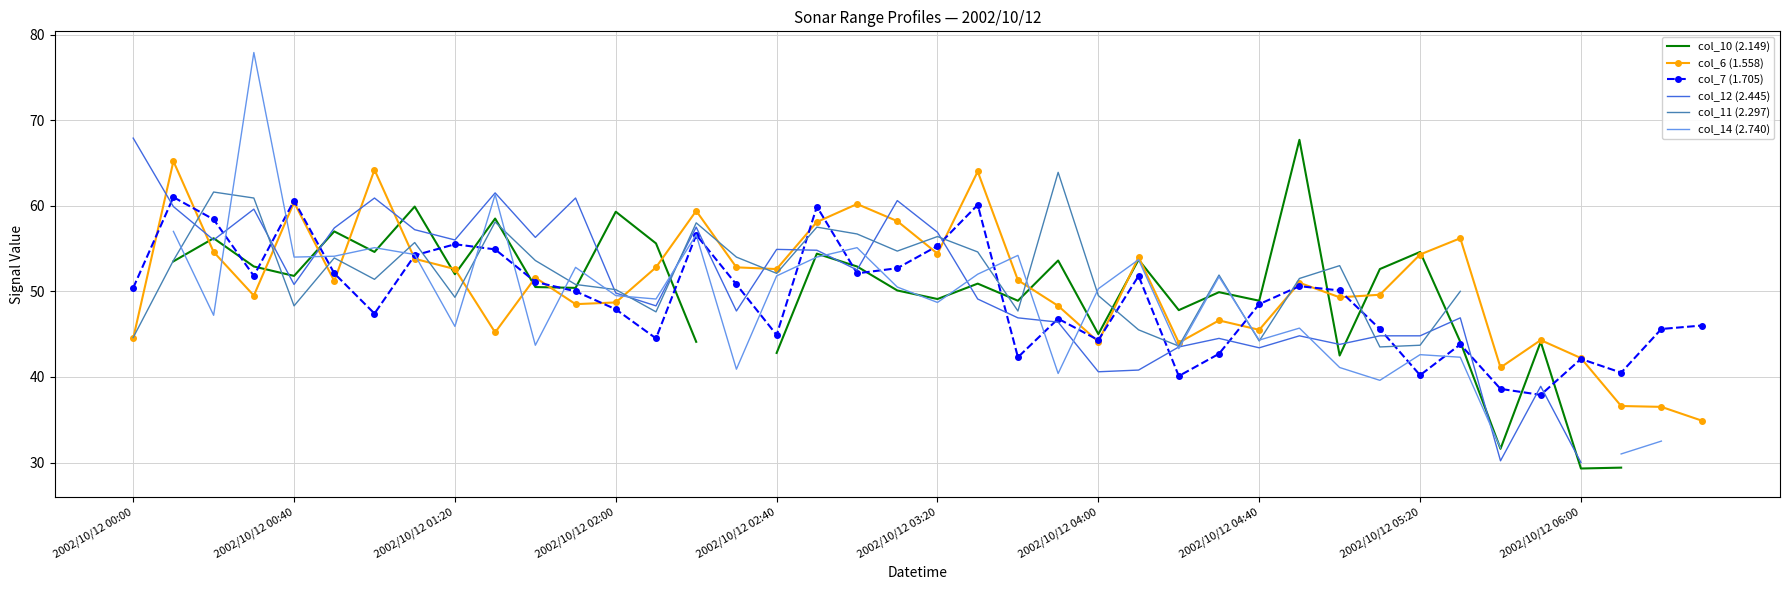

The col_7 (1.705) series shows 22.2 at 2002/10/12 05:20. True or false?

False